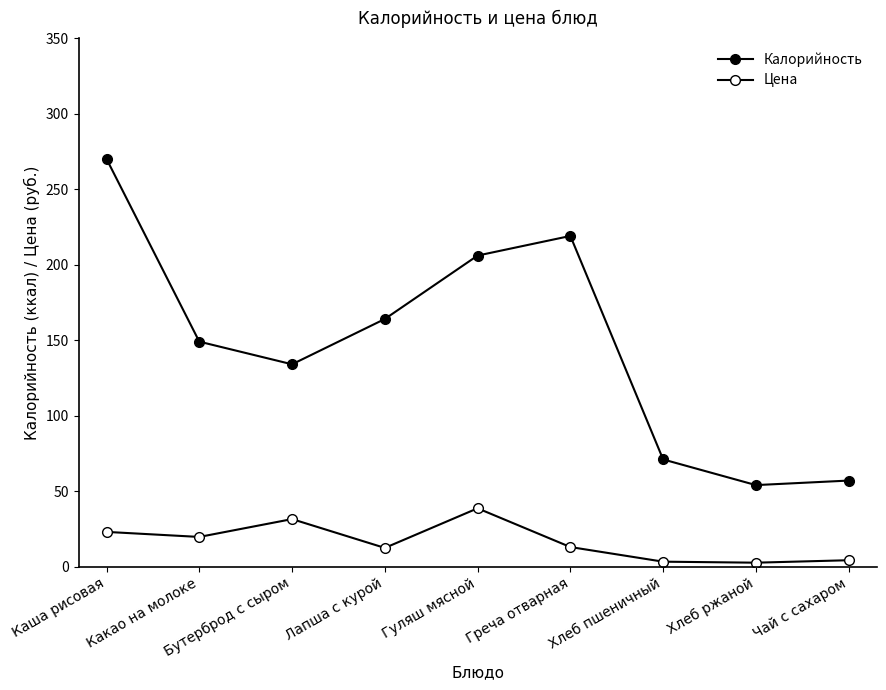

What is the value of the Калорийность point at the 3rd from the left?

134.0